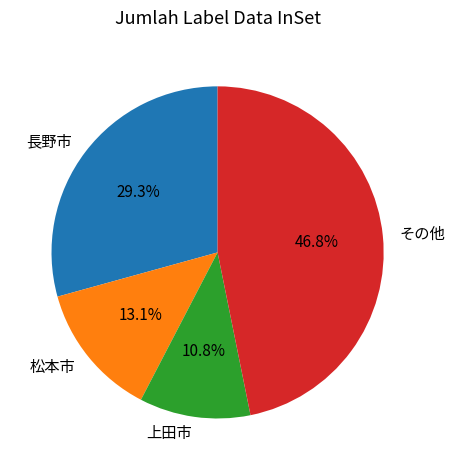

What is the ratio of the value at 上田市 to the value at 長野市?

0.4